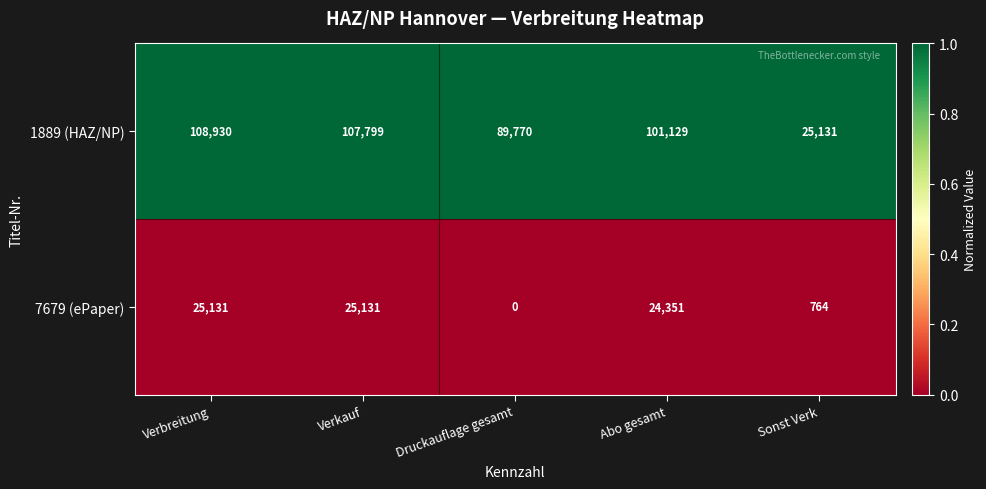

Between Druckauflage gesamt and Sonst Verk, which series saw the biggest shift?

1889 (HAZ/NP)